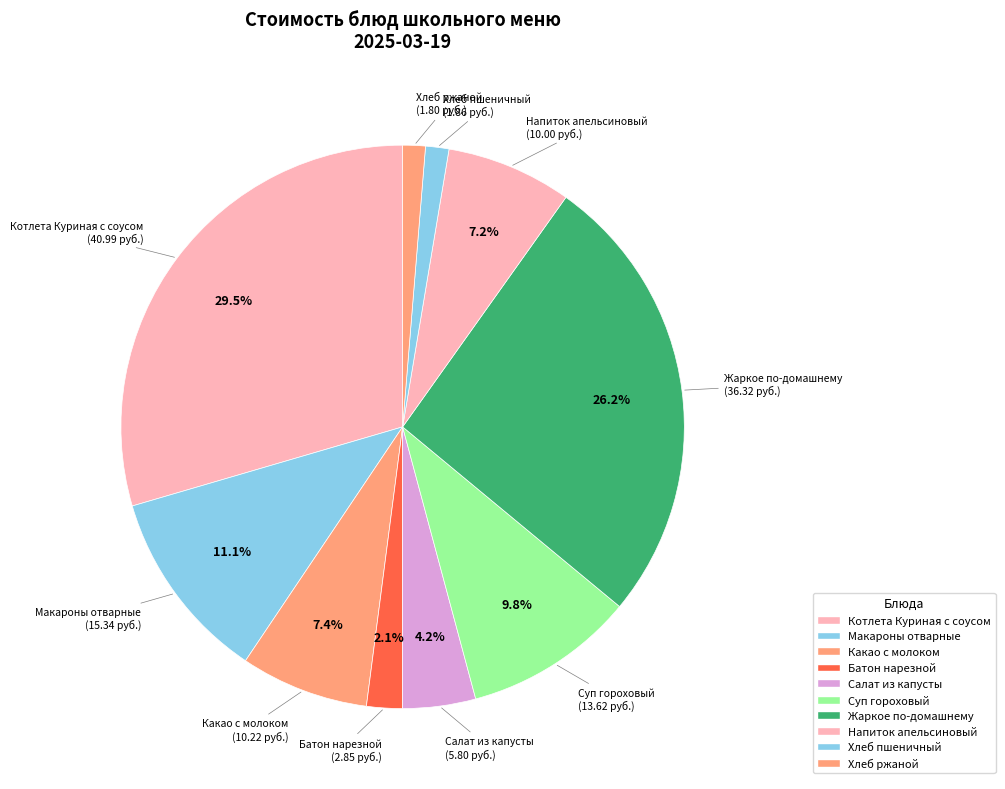

Is it true that Какао с молоком is 1% of the pie?

False